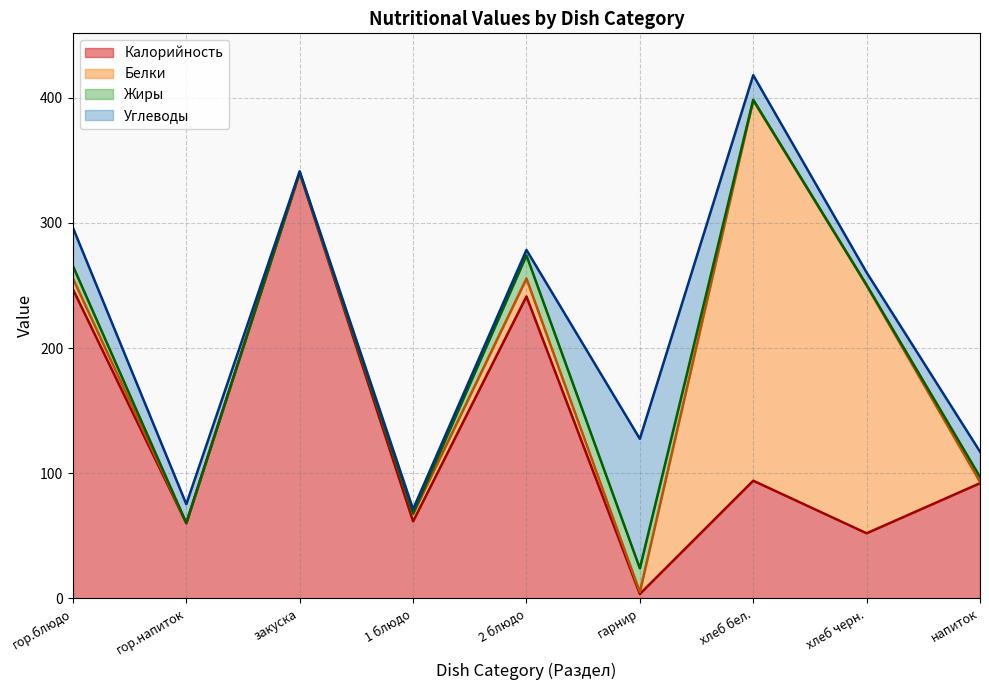

List the labels in order of Углеводы value, smallest first.

закуска, 1 блюдо, 2 блюдо, хлеб черн., гор.напиток, хлеб бел., напиток, гор.блюдо, гарнир